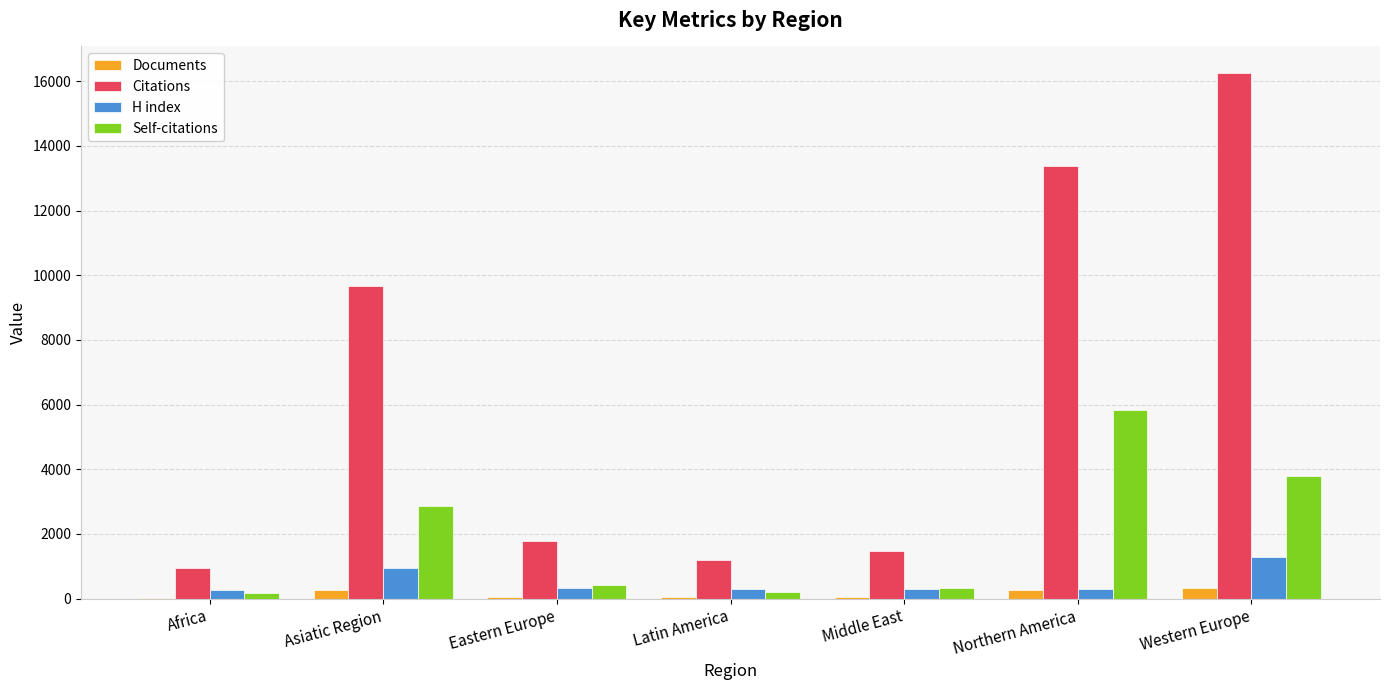

Which series has the largest range (max minus min)?

Citations